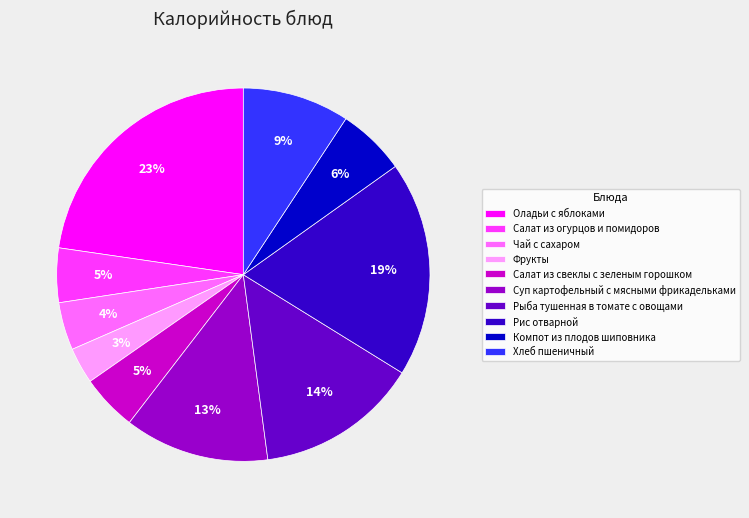

Which has a higher value, Оладьи с яблоками or Рыба тушенная в томате с овощами?

Оладьи с яблоками